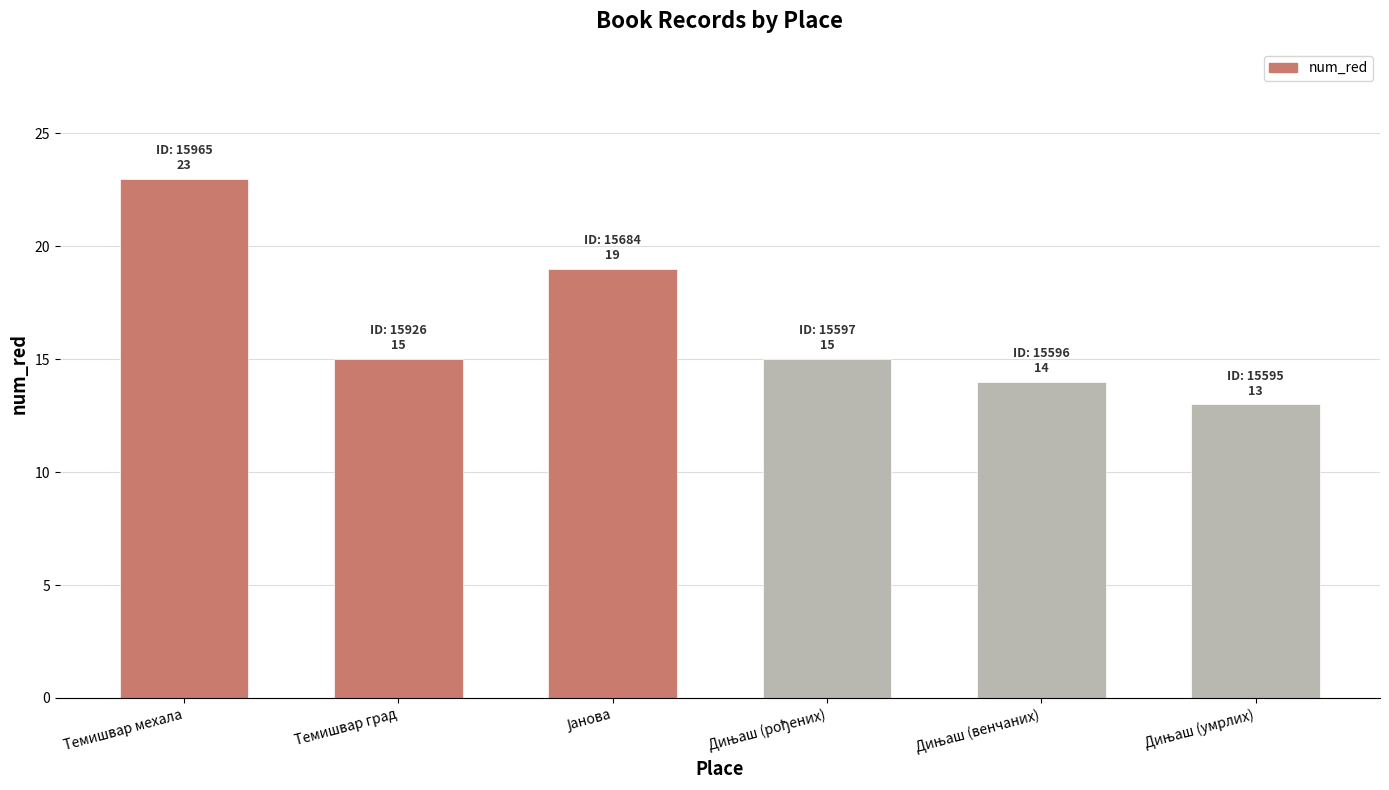

Are the bars grouped side by side (vs. stacked)?

No